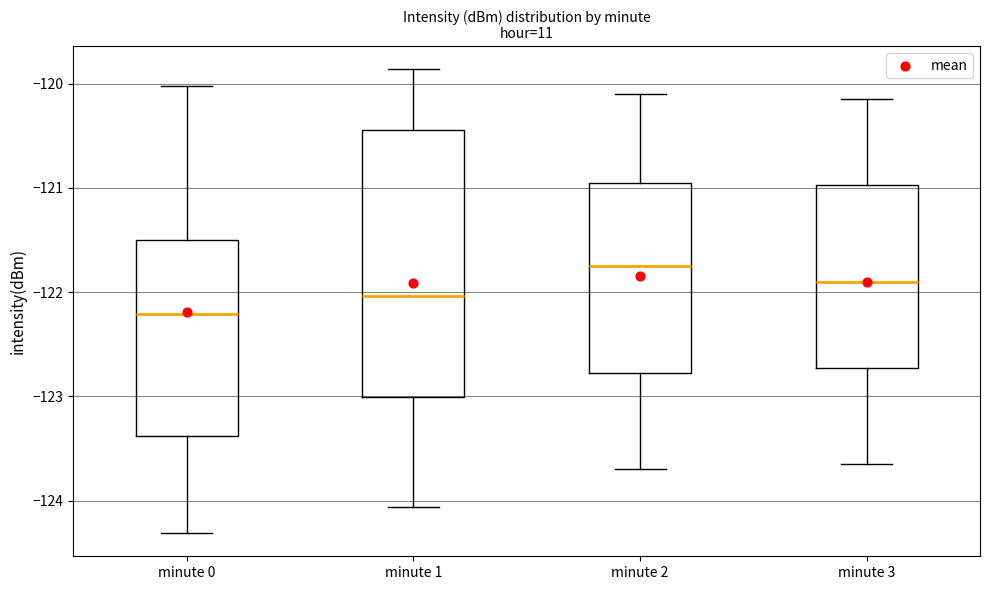

Which box has the highest median line?

minute 2